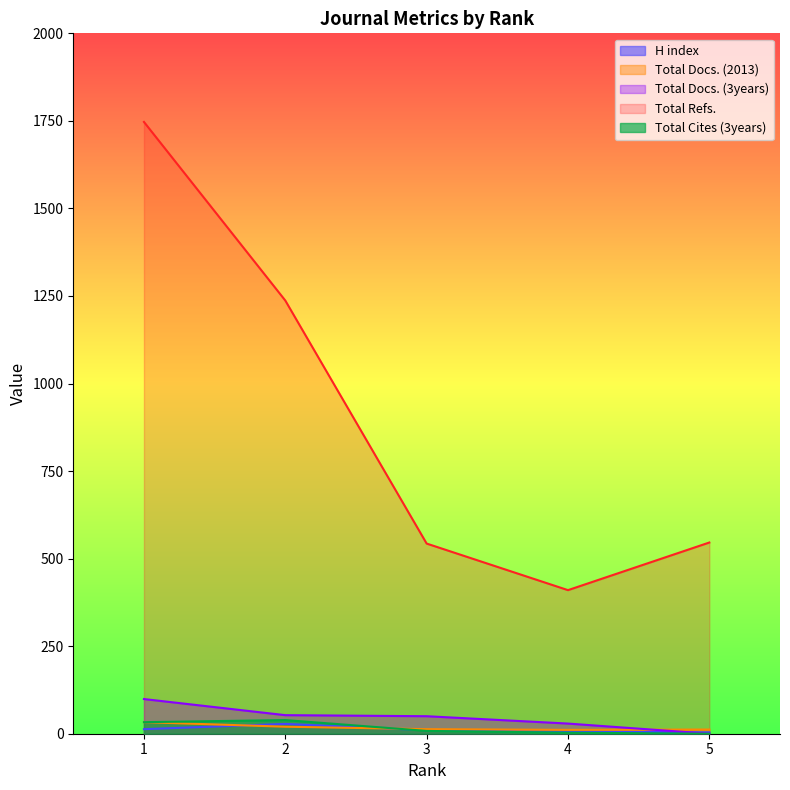

Reading left to right, list all the values displayed in this chart.

H index: 1=13	2=28	3=10	4=6	5=4
Total Docs. (2013): 1=33	2=20	3=13	4=11	5=12
Total Docs. (3years): 1=99	2=53	3=50	4=29	5=0
Total Refs.: 1=1747	2=1237	3=543	4=410	5=546
Total Cites (3years): 1=33	2=39	3=8	4=3	5=0